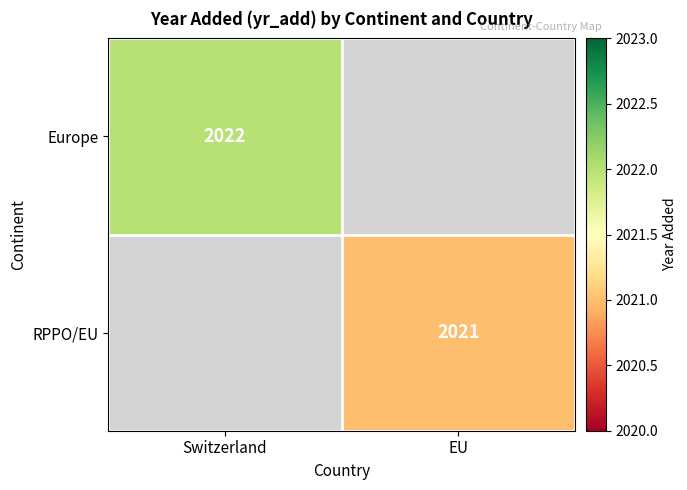

The Europe series shows 2022 at Switzerland. True or false?

True